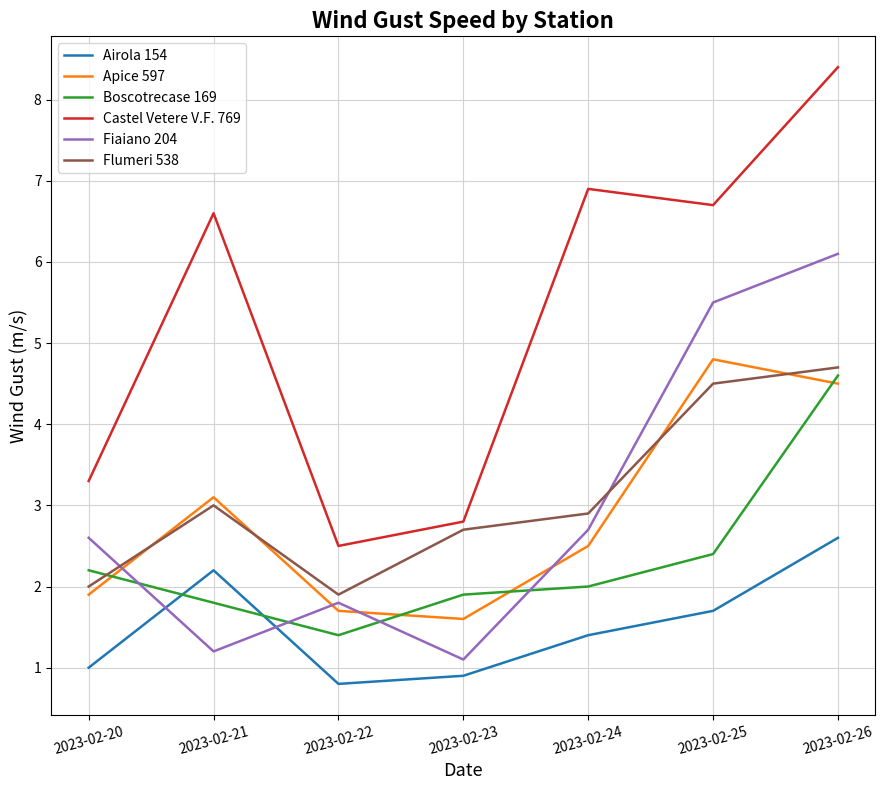

What is the highest value of the Flumeri 538 series?

4.7